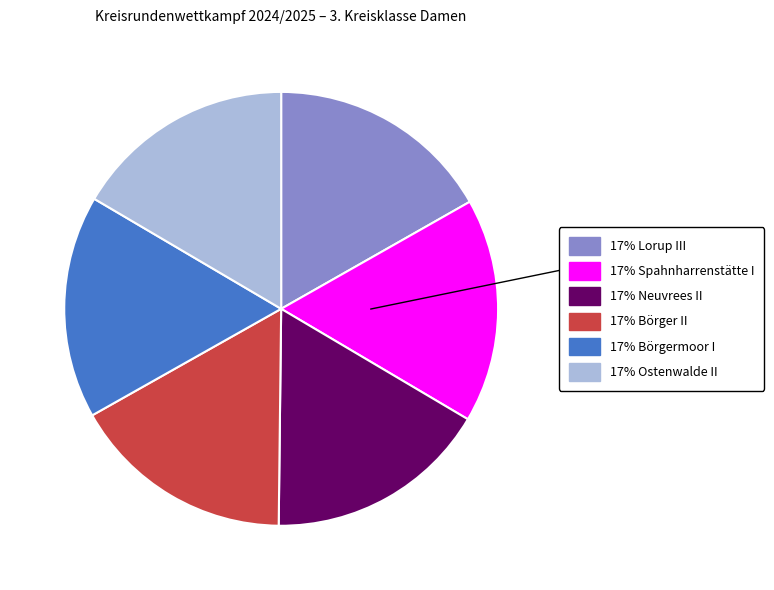

To the nearest percent, what is the average slice percentage?

17%